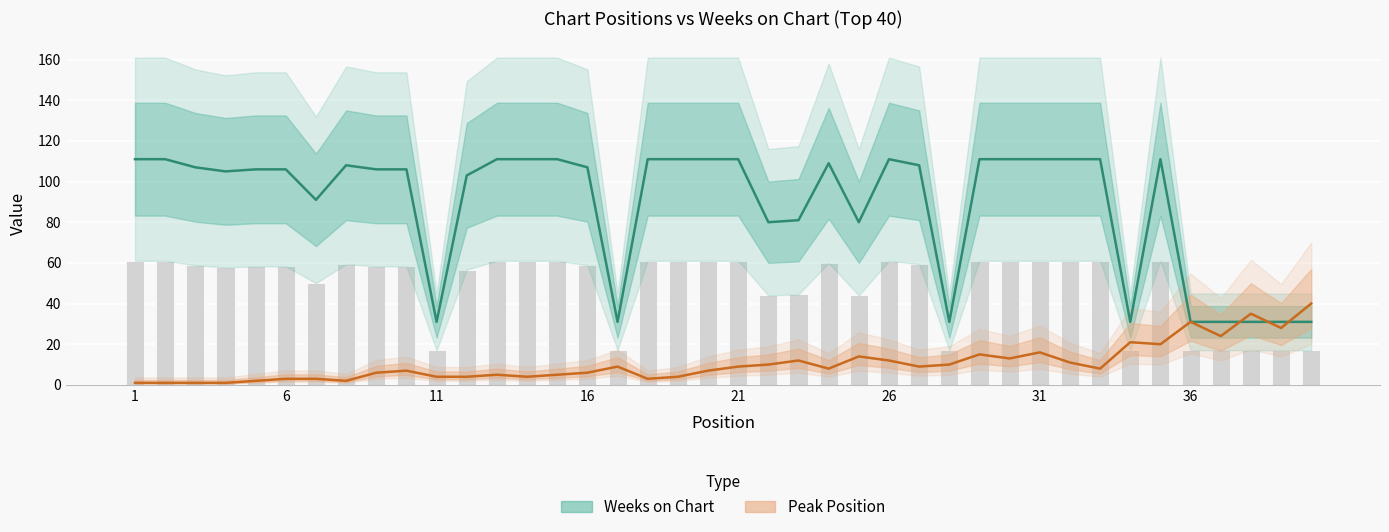

Rank the categories by Peak Position value from highest to lowest.

40, 38, 36, 39, 37, 34, 35, 31, 29, 25, 30, 23, 26, 32, 22, 28, 17, 21, 27, 24, 33, 10, 20, 9, 16, 13, 15, 11, 12, 14, 19, 6, 7, 18, 5, 8, 1, 2, 3, 4